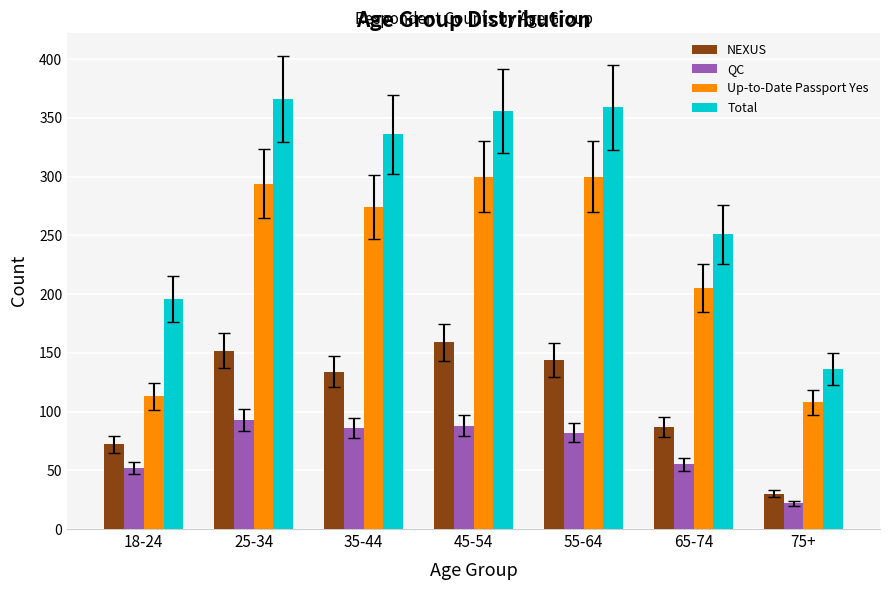

Reading left to right, transcribe all the data shown in this chart.

NEXUS: 72	152	134	159	144	87	30
QC: 52	93	86	88	82	55	22
Up-to-Date Passport Yes: 113	294	274	300	300	205	108
Total: 196	366	336	356	359	251	136